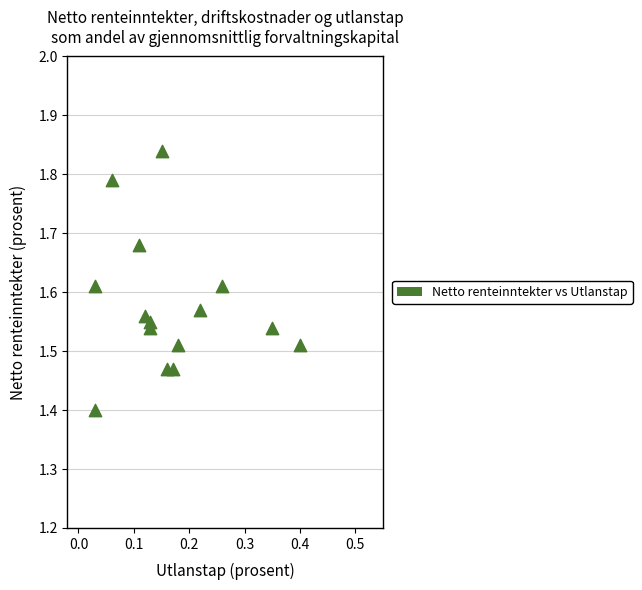

What is the range of Y values (max minus min)?

0.4